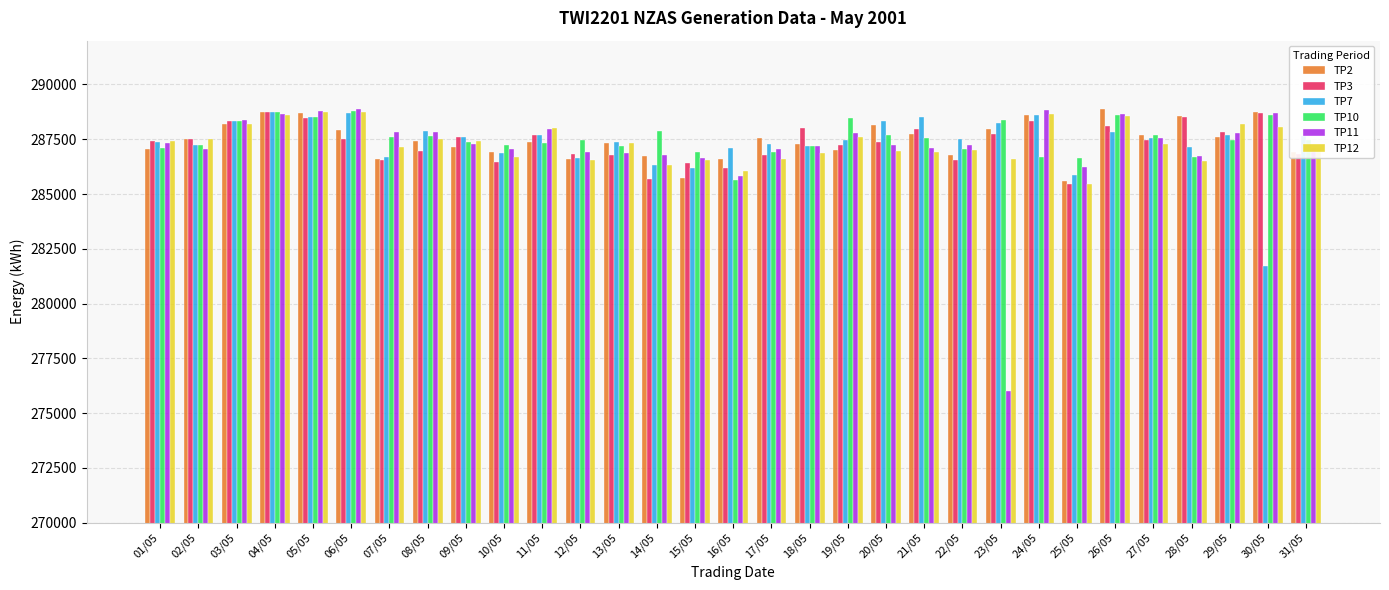

What is the lowest value of the TP11 series?

276006